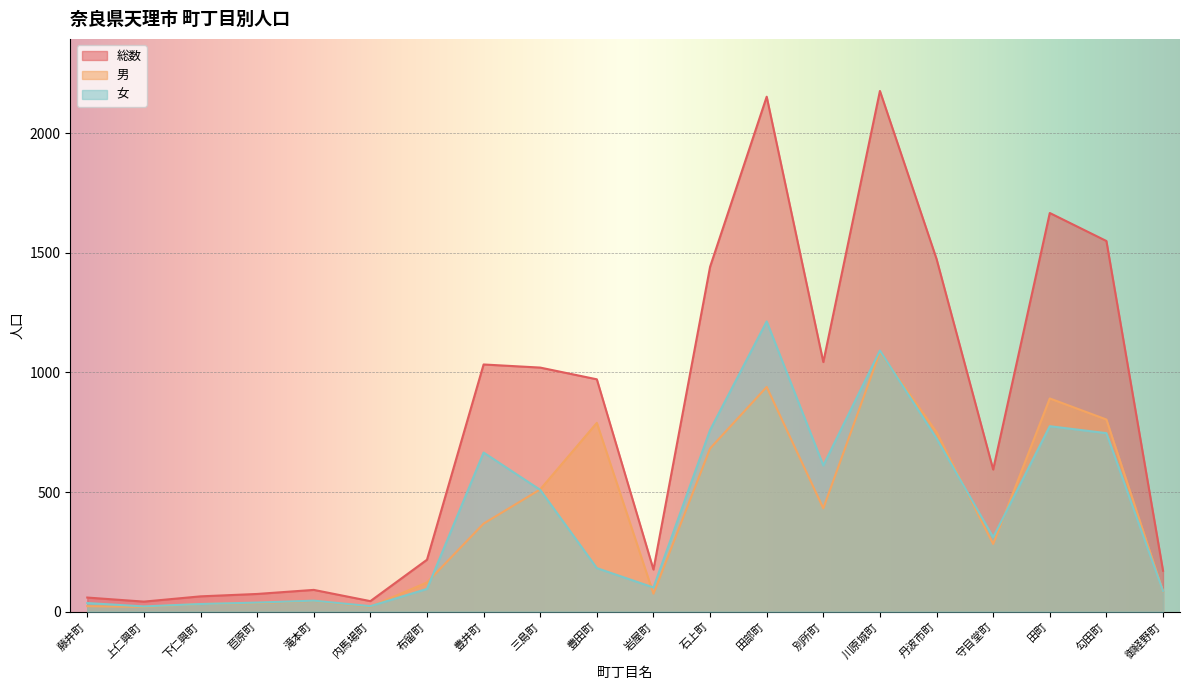

At which label is 総数 closest to 1109?

別所町